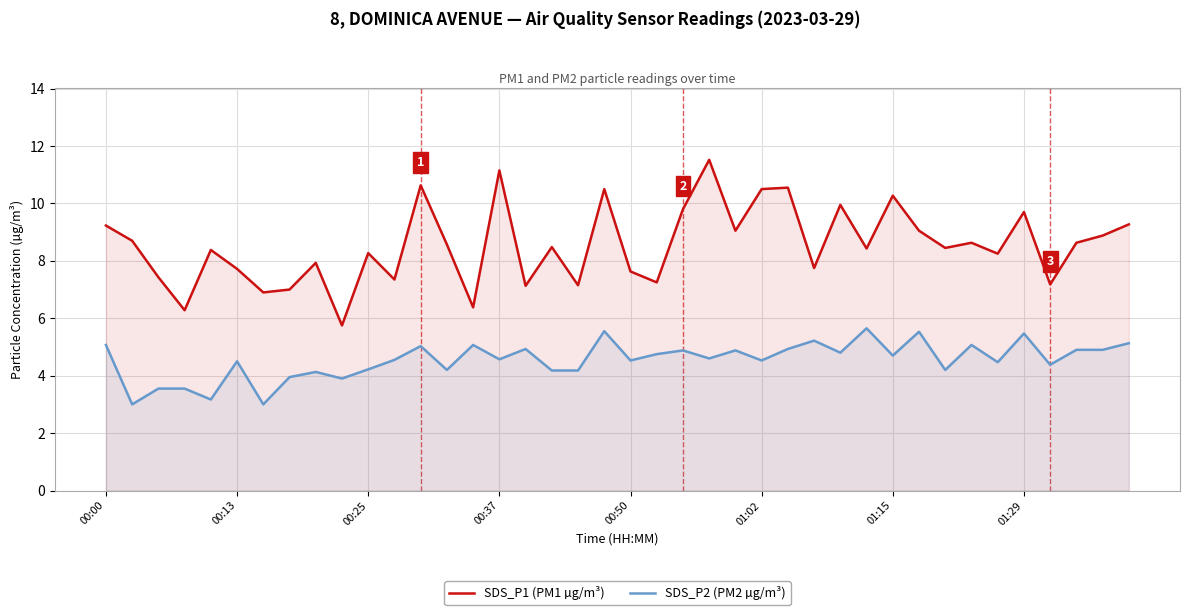

Which series has the largest range (max minus min)?

SDS_P1 (PM1 µg/m³)